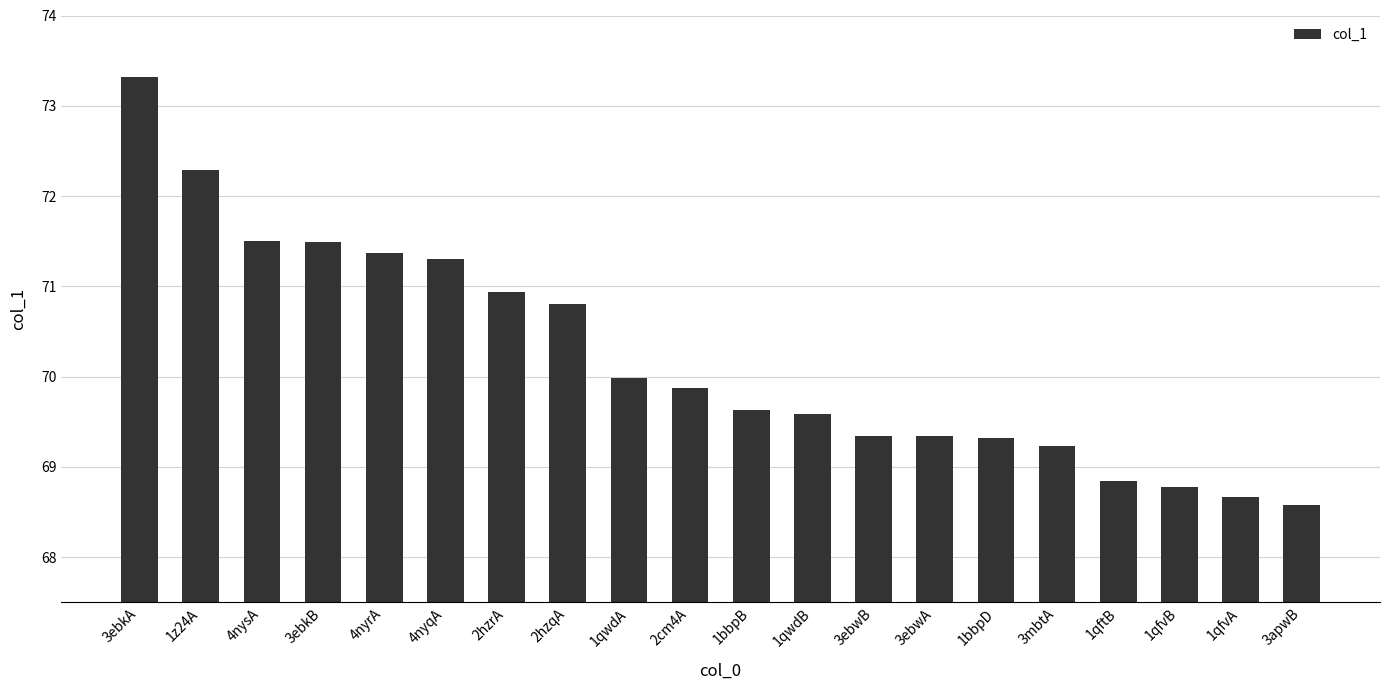

Reading left to right, extract all data points from this chart.

73.3	72.3	71.5	71.5	71.4	71.3	70.9	70.8	70.0	69.9	69.6	69.6	69.3	69.3	69.3	69.2	68.8	68.8	68.7	68.6